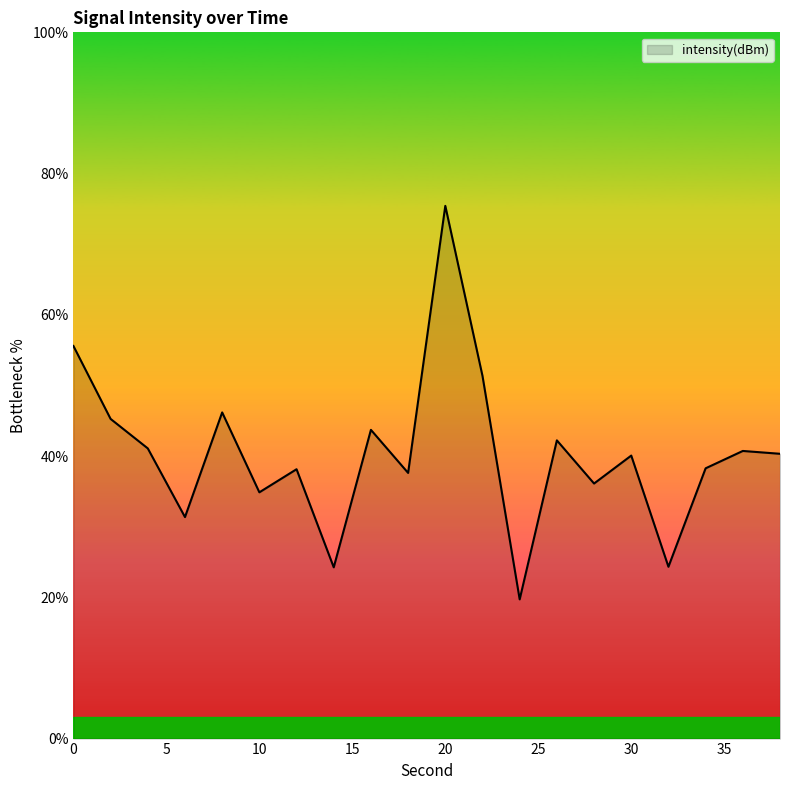

What is the maximum value shown in the chart?

75.4